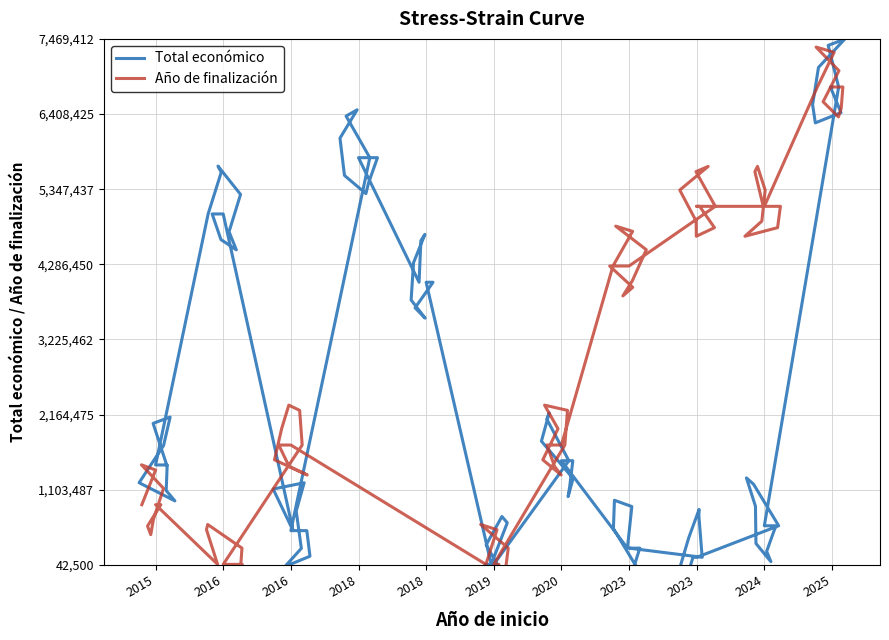

The Total económico series shows 526500 at 2016. True or false?

True